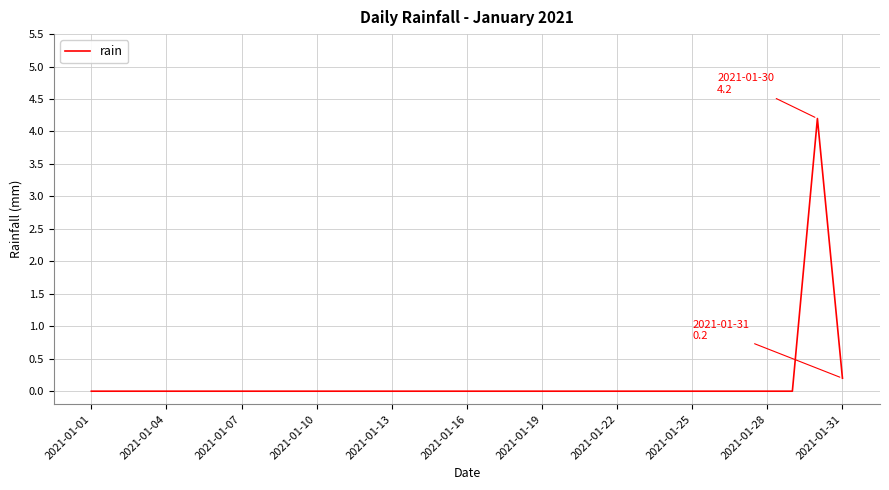

What is the maximum value shown in the chart?

4.2